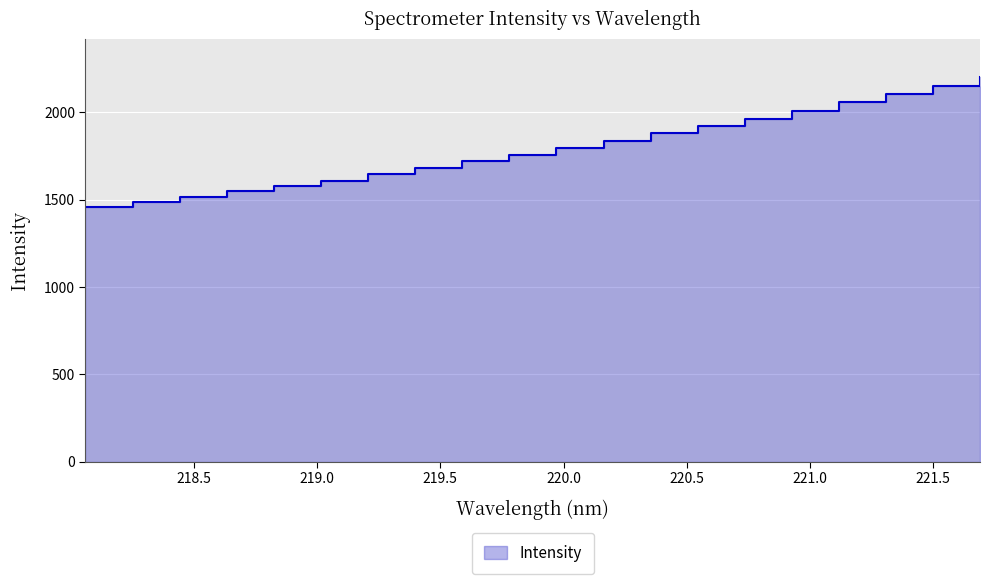

True or false: there are more than 2 points higher than both neighbors.

False